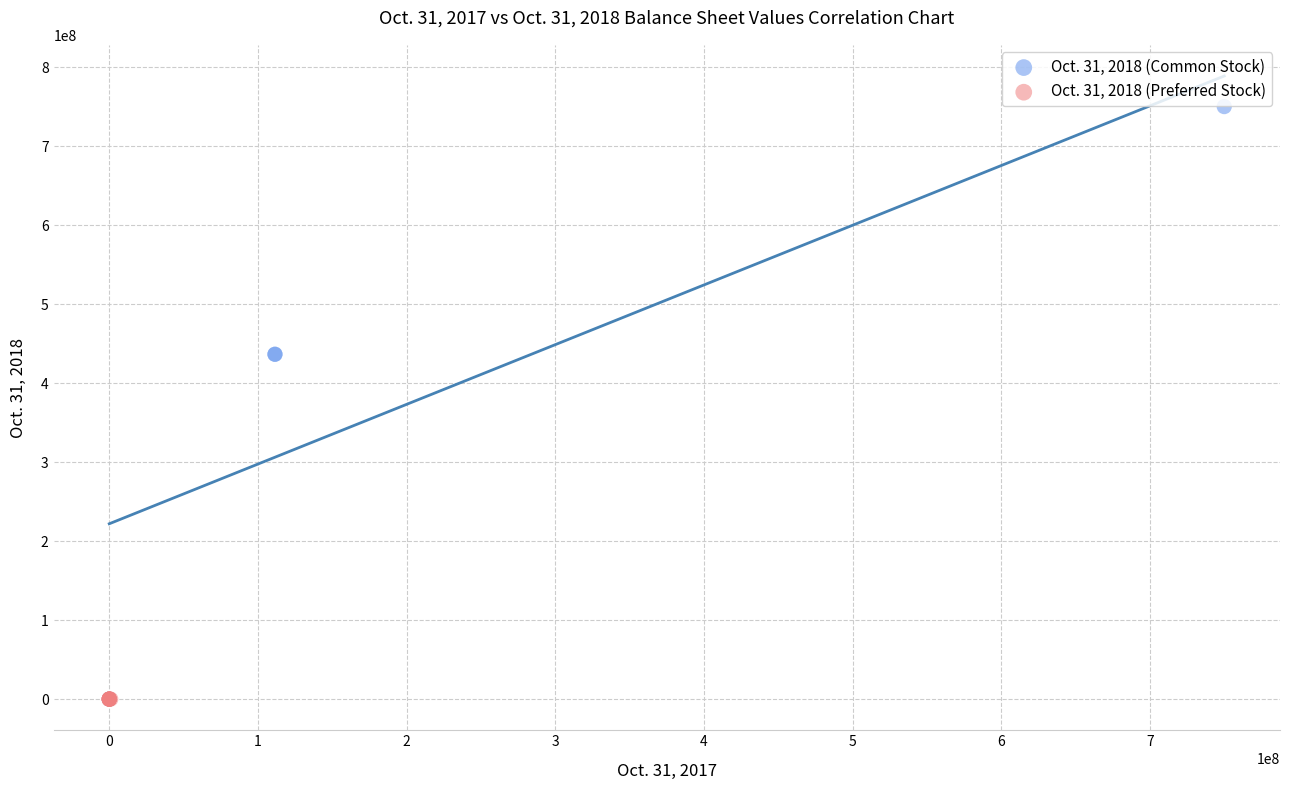

Which series reaches the maximum Y coordinate?

Oct. 31, 2018 (Common Stock)